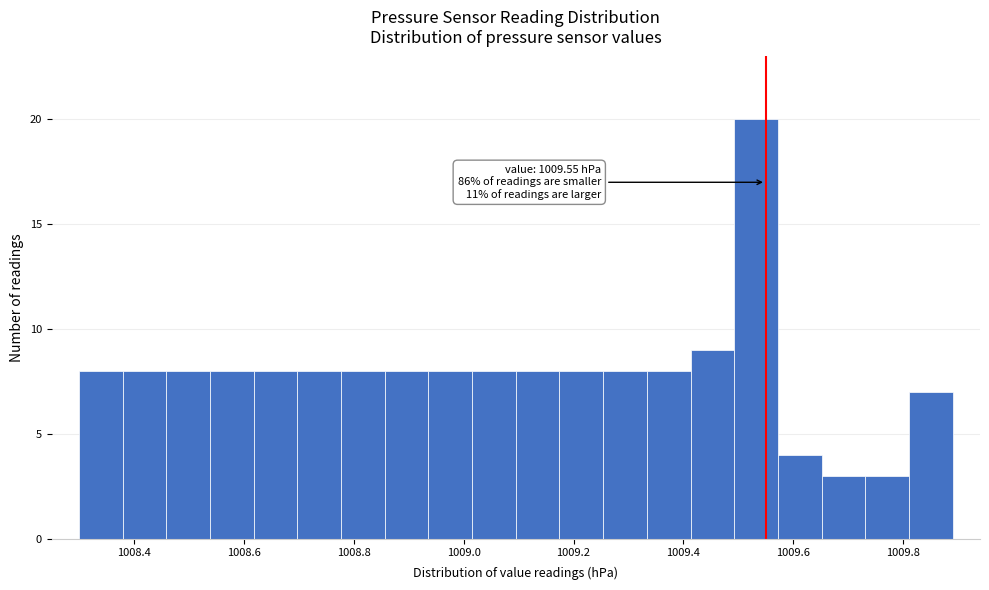

Read against the x-axis, roughly where is the centre of the tallest bar?

1009.54